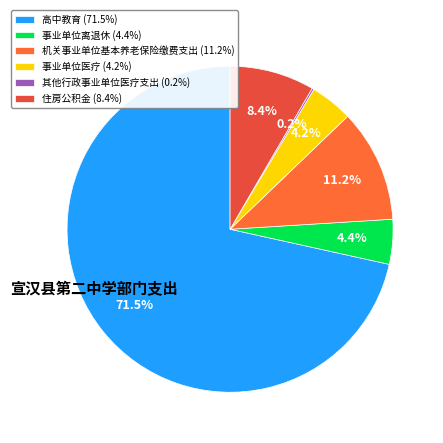

Is 高中教育 the majority of the pie?

Yes